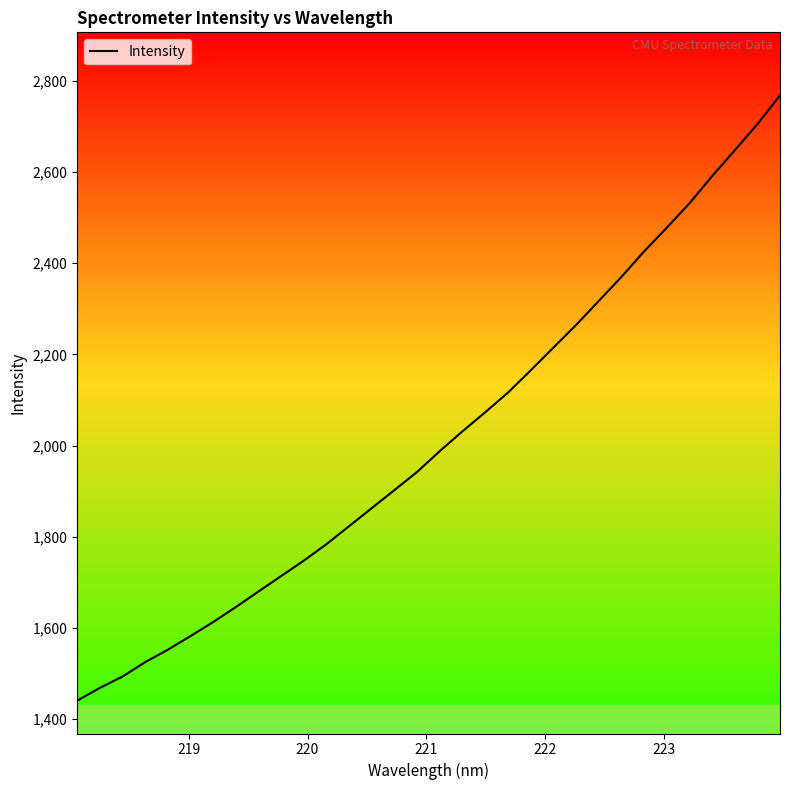

What is the maximum value shown in the chart?

2767.9